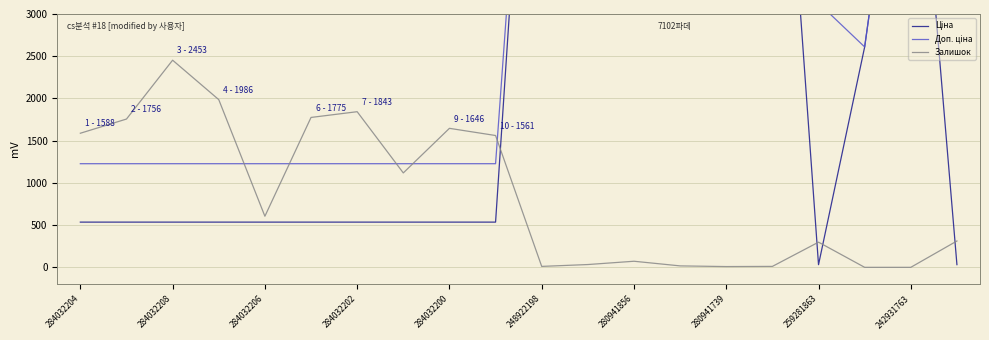

After their last crossing, which series has the higher values: Ціна or Залишок?

Залишок